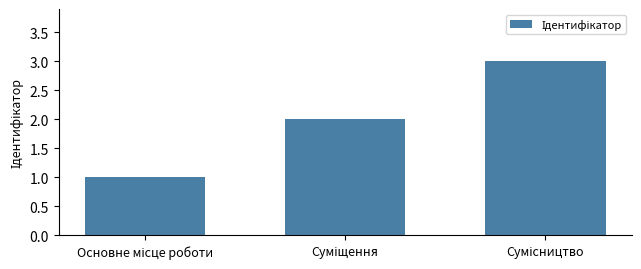

What is the sum of all values?

6